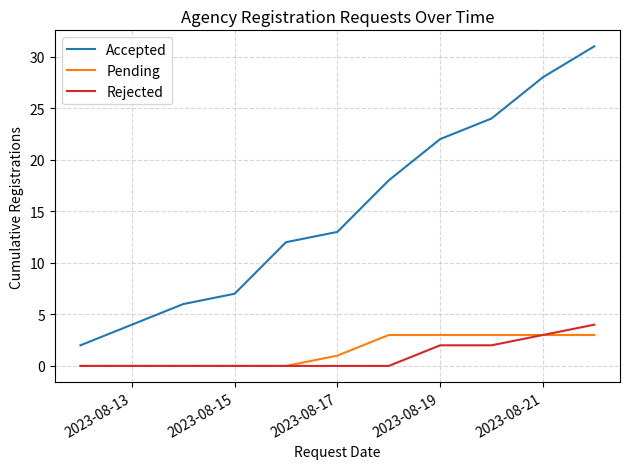

Rank the series by their maximum value, from highest to lowest.

Accepted, Rejected, Pending